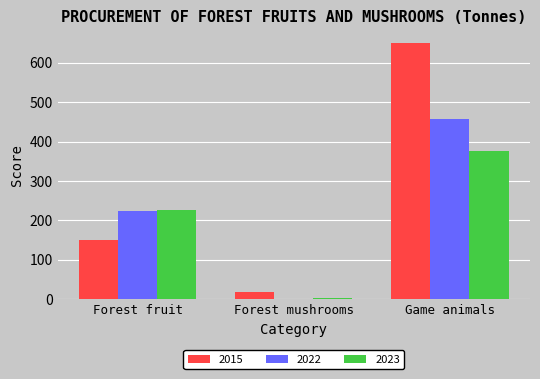

What is the sum of all 2022 values?

682